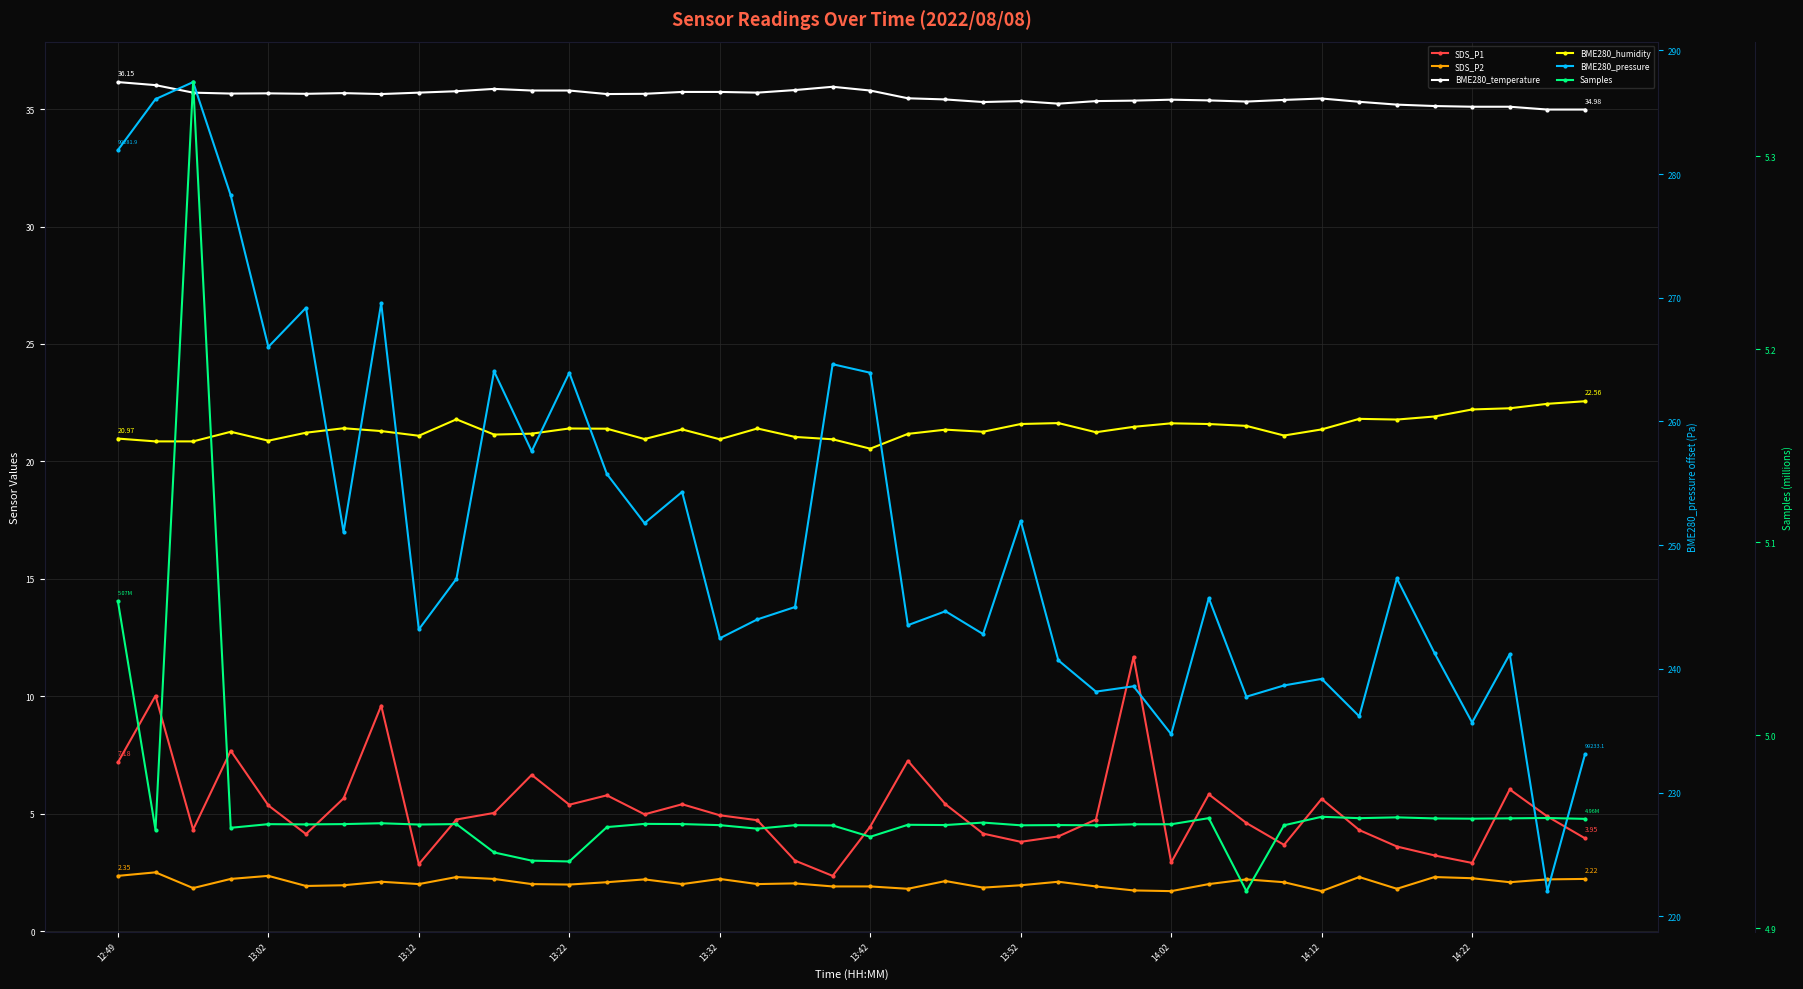

True or false: Samples and SDS_P1 cross at least once.

True